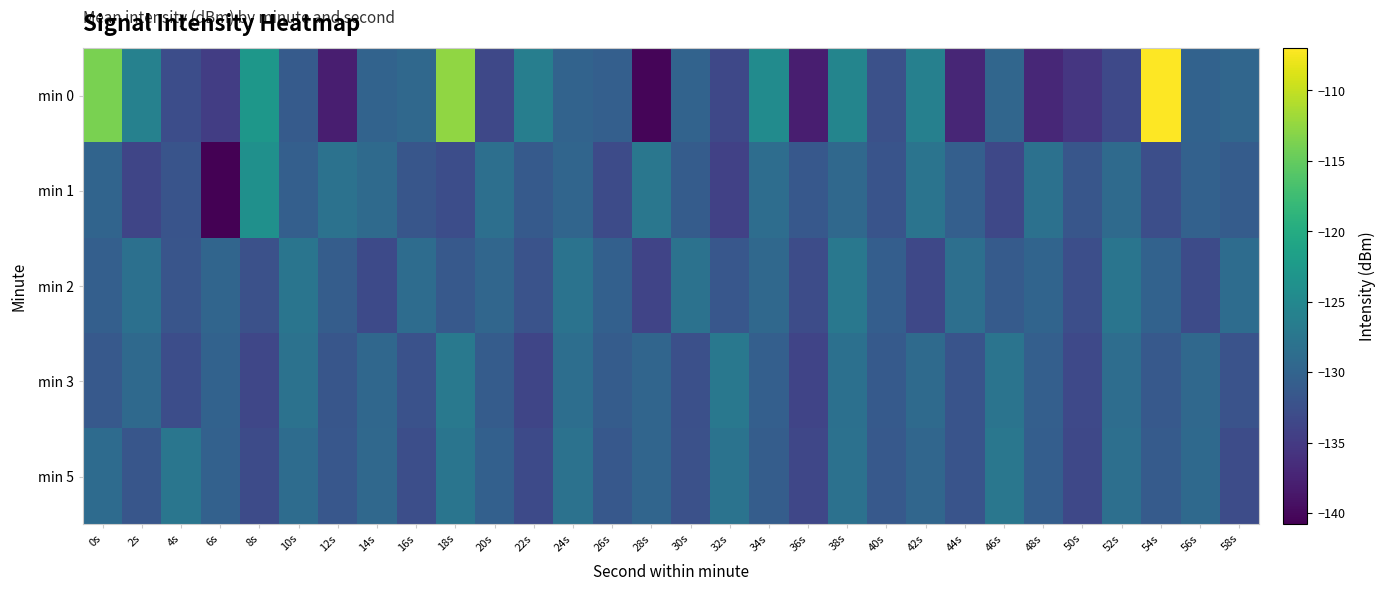

Which category has the lowest value across all series?

6s